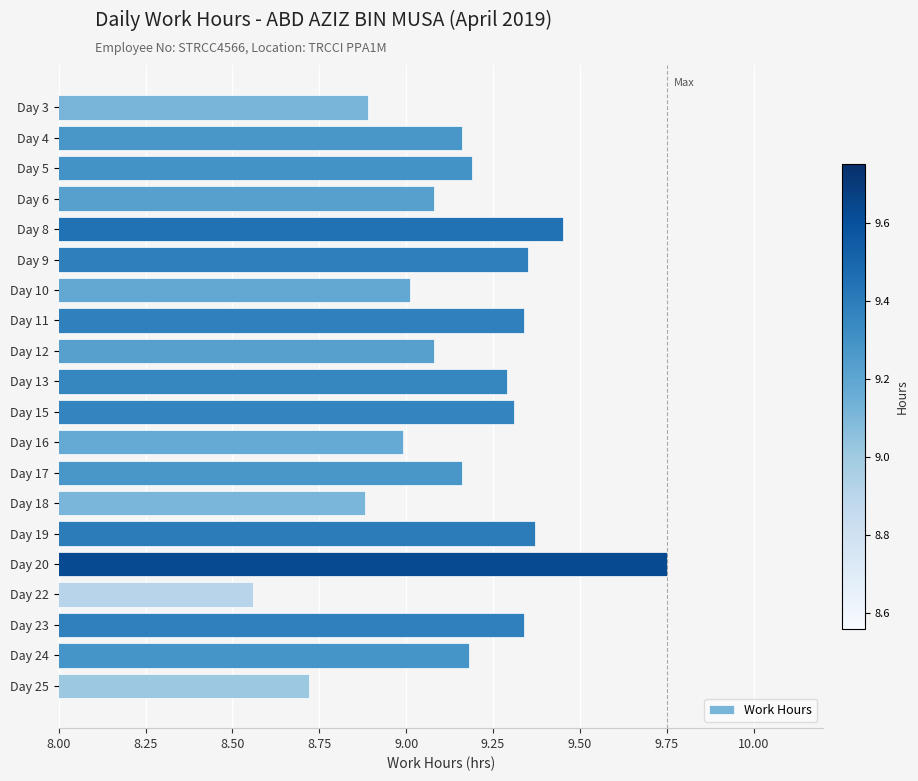

The chart shows a value of 12.4 at Day 9. True or false?

False